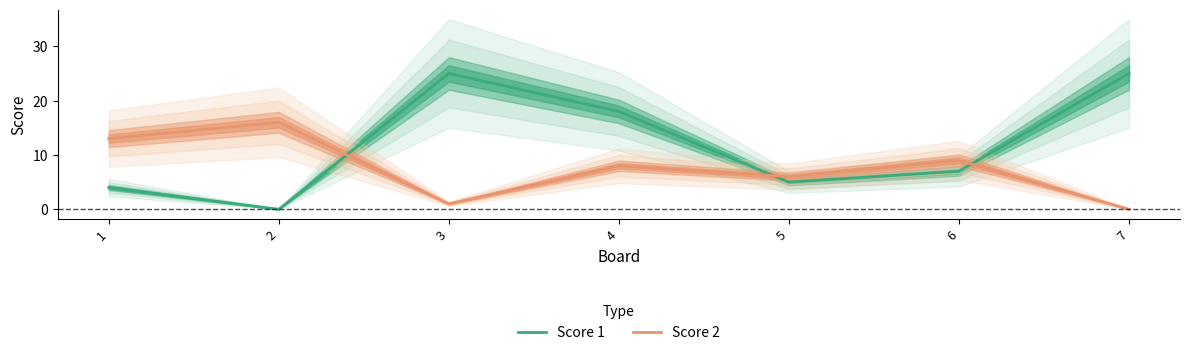

How many lines are shown in the chart?

2